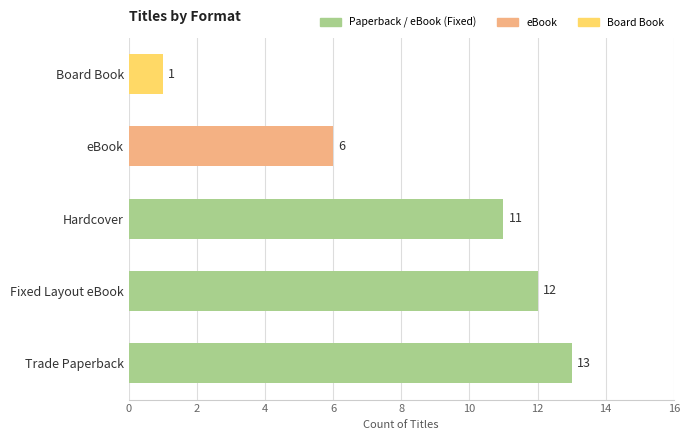

What is the ratio of the value at eBook to the value at Fixed Layout eBook?

0.5